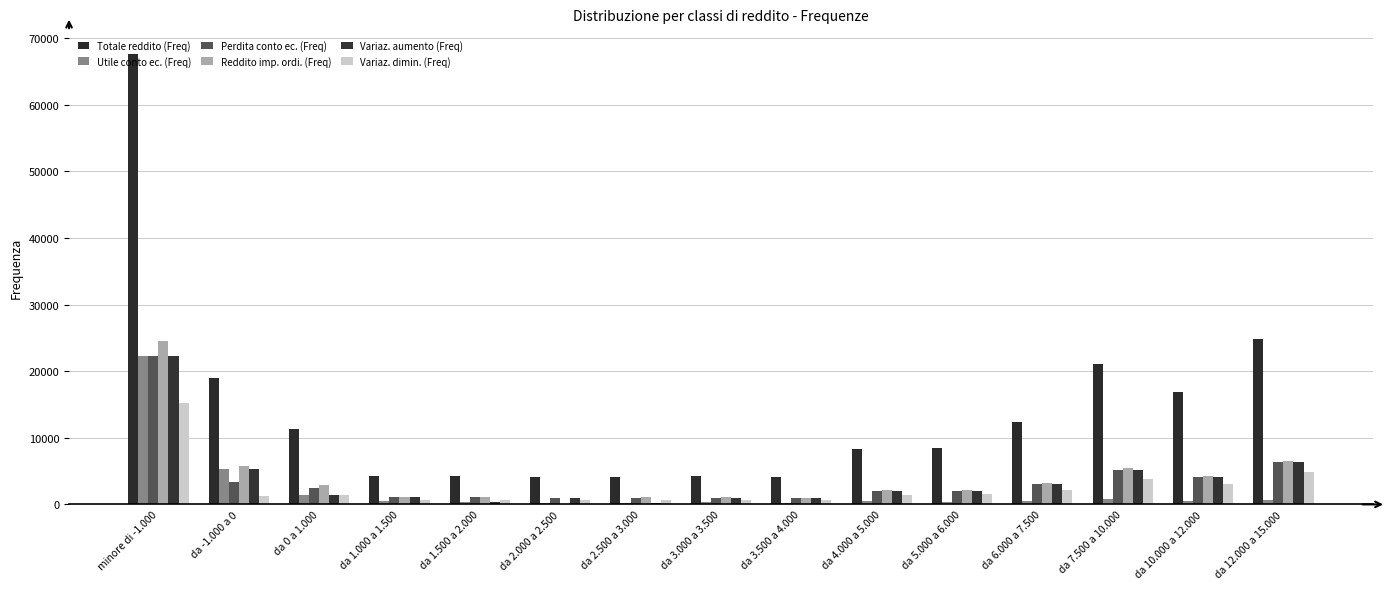

What are all the series names shown in the legend?

Totale reddito (Freq), Utile conto ec. (Freq), Perdita conto ec. (Freq), Reddito imp. ordi. (Freq), Variaz. aumento (Freq), Variaz. dimin. (Freq)